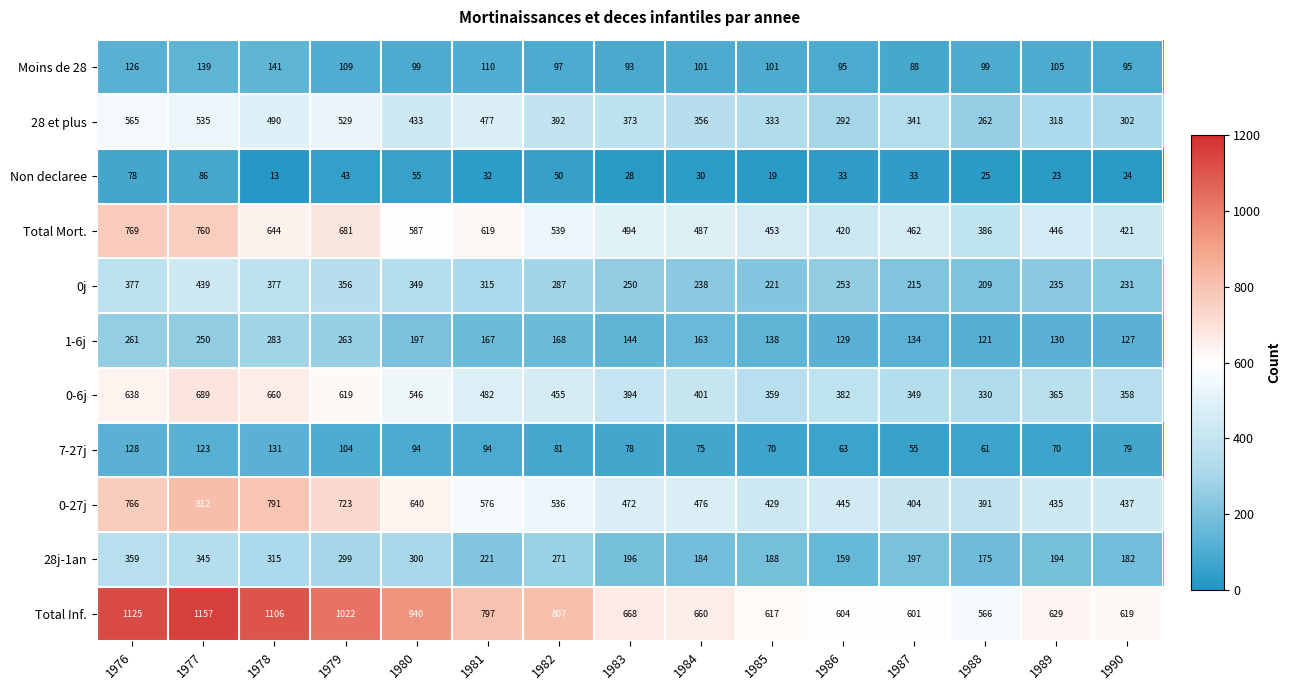

What is the spread (max minus min) of values at 1988?

541